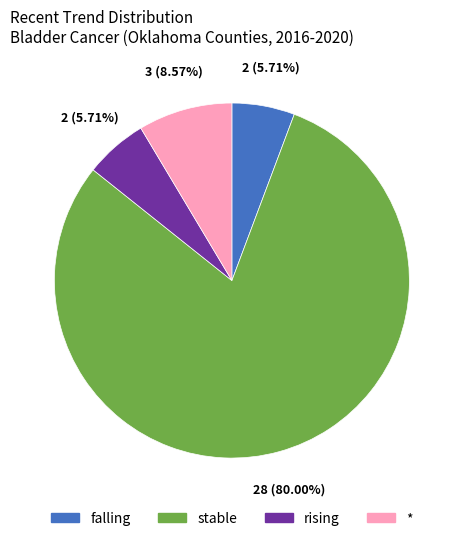

Does rising account for over 50% of the chart?

No